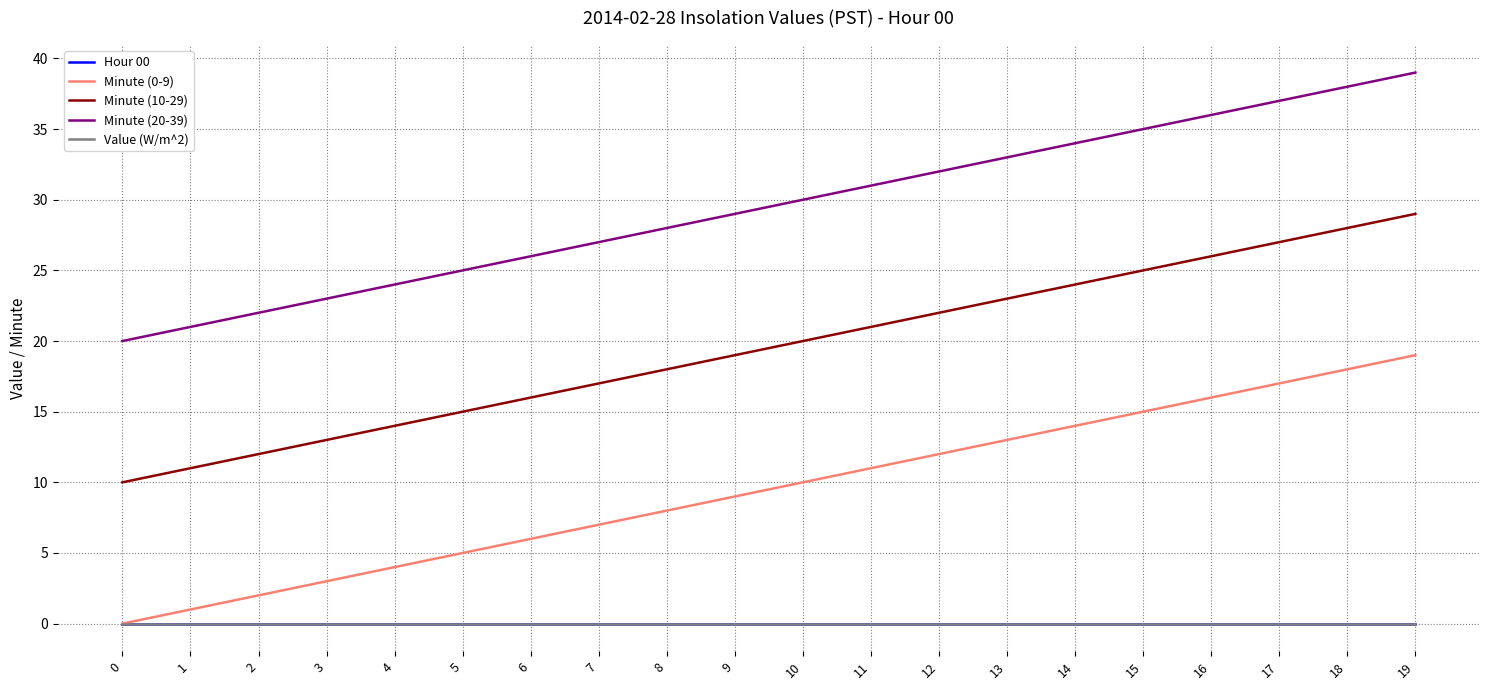

What is the sum of the Minute (0-9) values at 17 and 6?

23